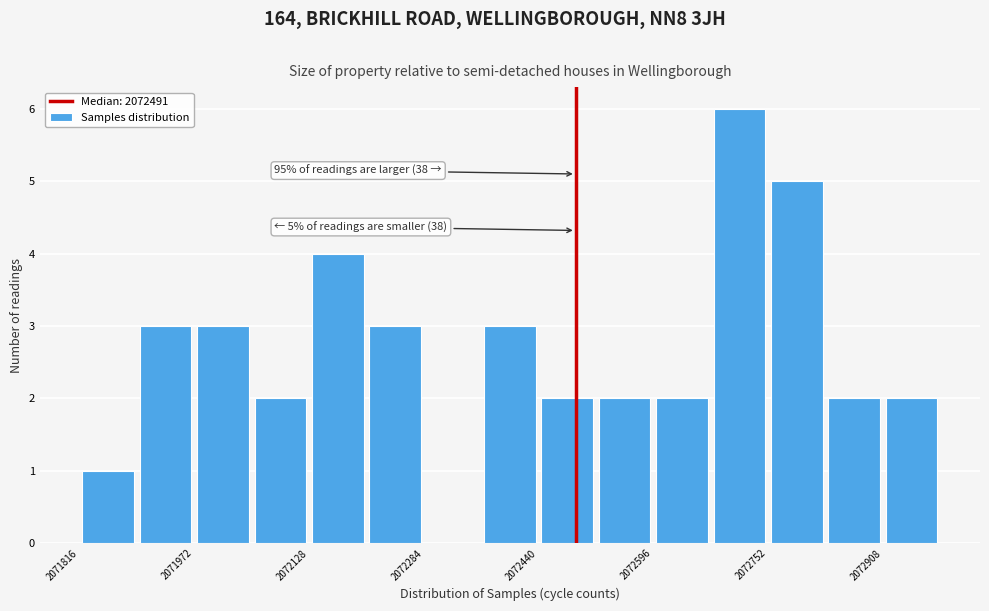

Around what value on the x-axis is the tallest bar? Give the approximate position of its centre, as read against the axis.

2072720